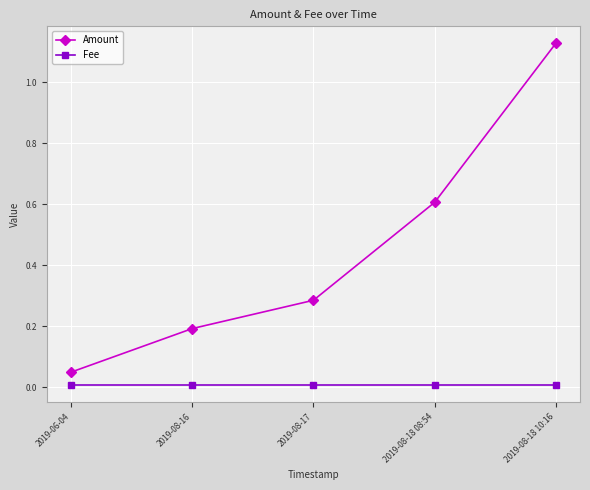

True or false: Fee and Amount intersect in this chart.

False